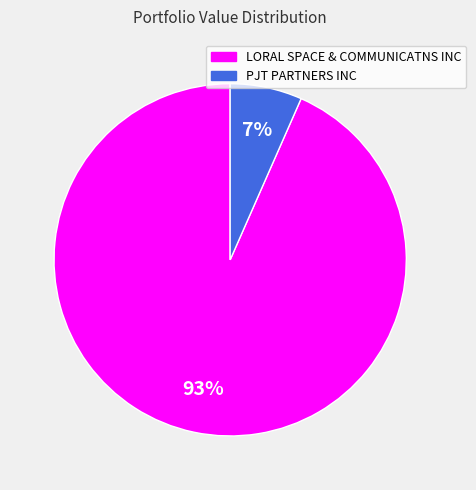

True or false: LORAL SPACE & COMMUNICATNS INC accounts for 84% of the total.

False